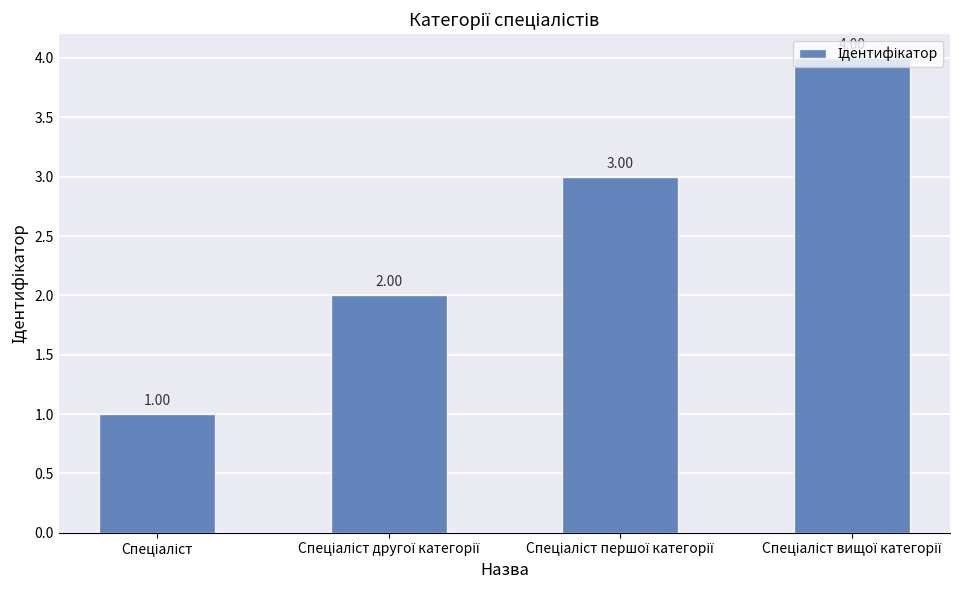

What is the difference between the maximum and minimum values?

3